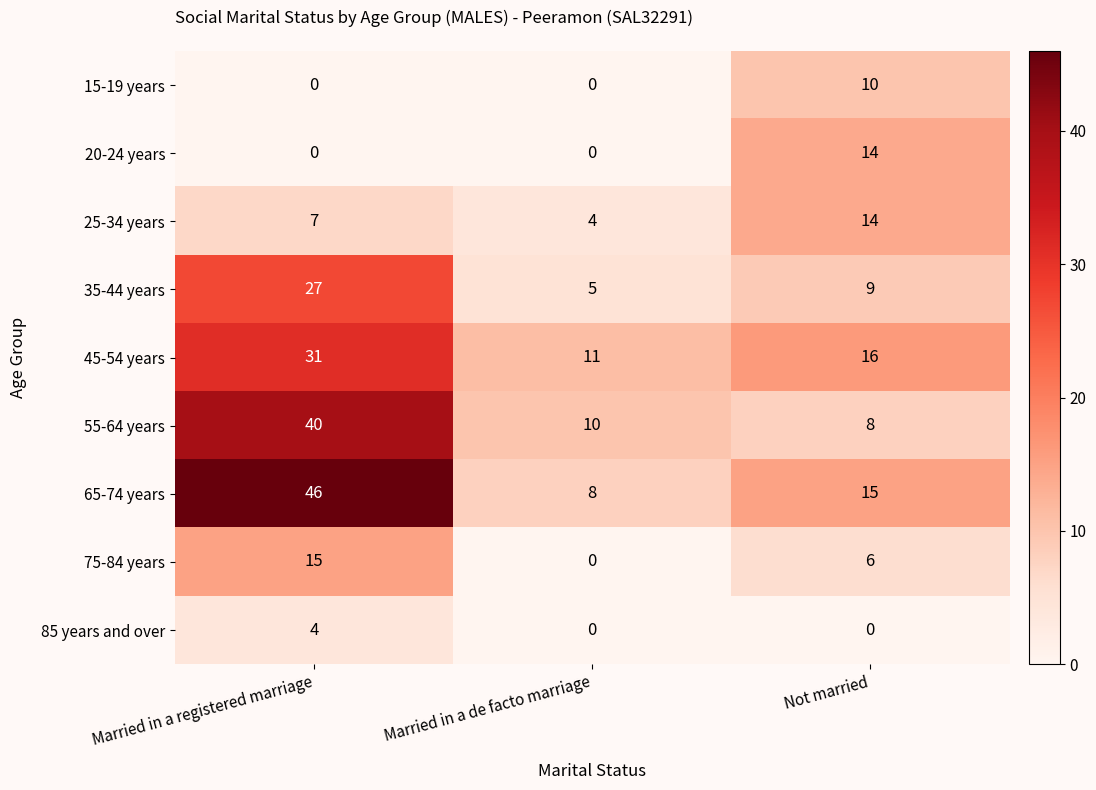

True or false: 65-74 years has a value of 8 at Married in a de facto marriage.

True